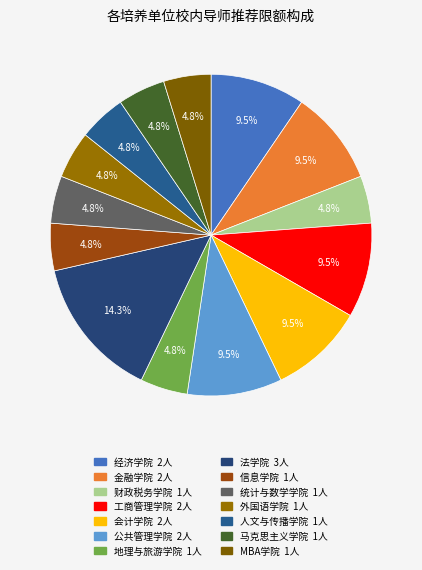

Is 地理与旅游学院 the majority of the pie?

No